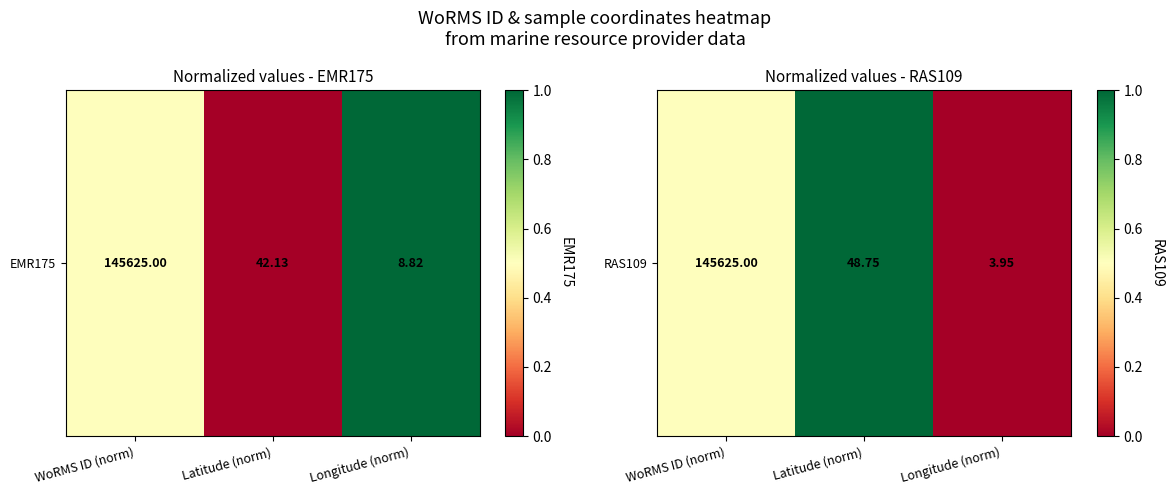

At which label is the value closest to 0?

Longitude (norm)